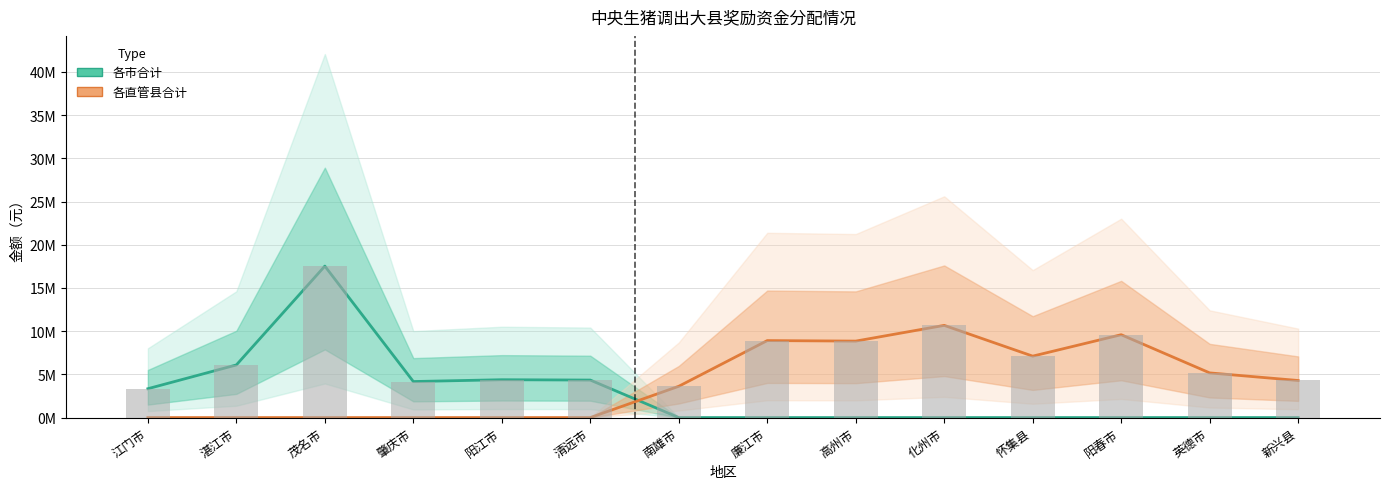

Does the chart contain stacked bars?

No